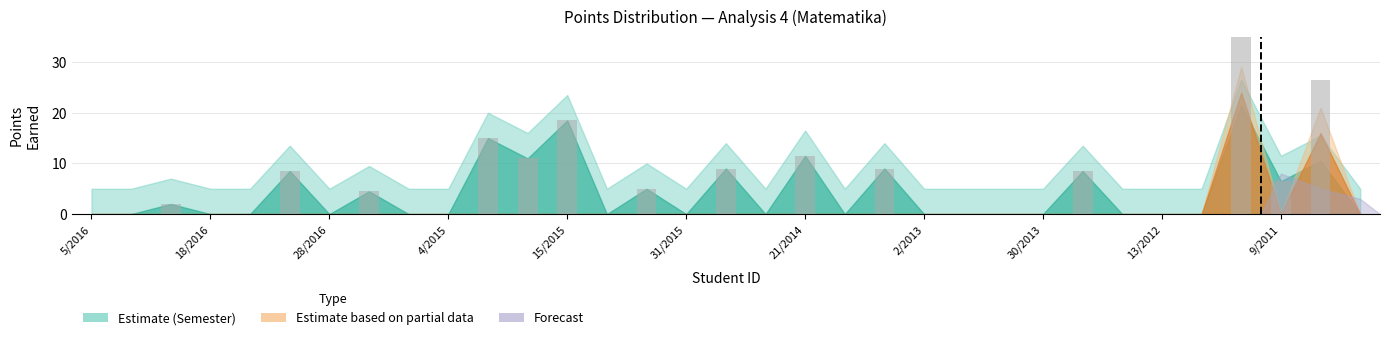

What is the label of the 21st bar from the left?

34/2014